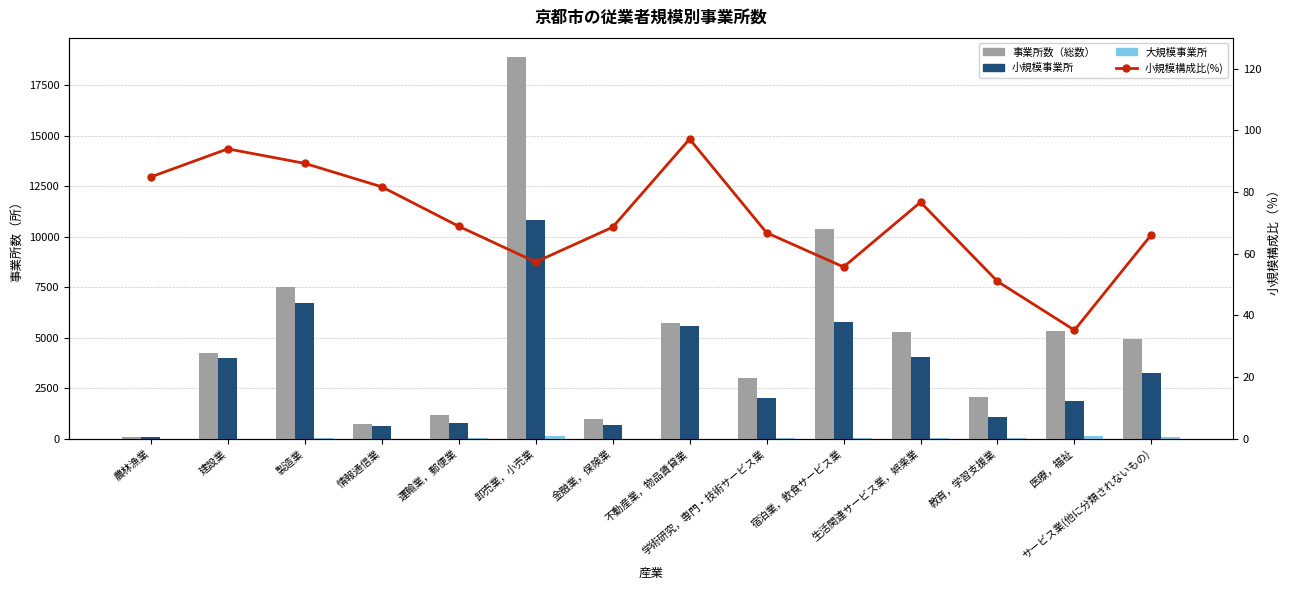

What is the difference between the second highest and minimum values in the 事業所数（総数） series?

10318.0